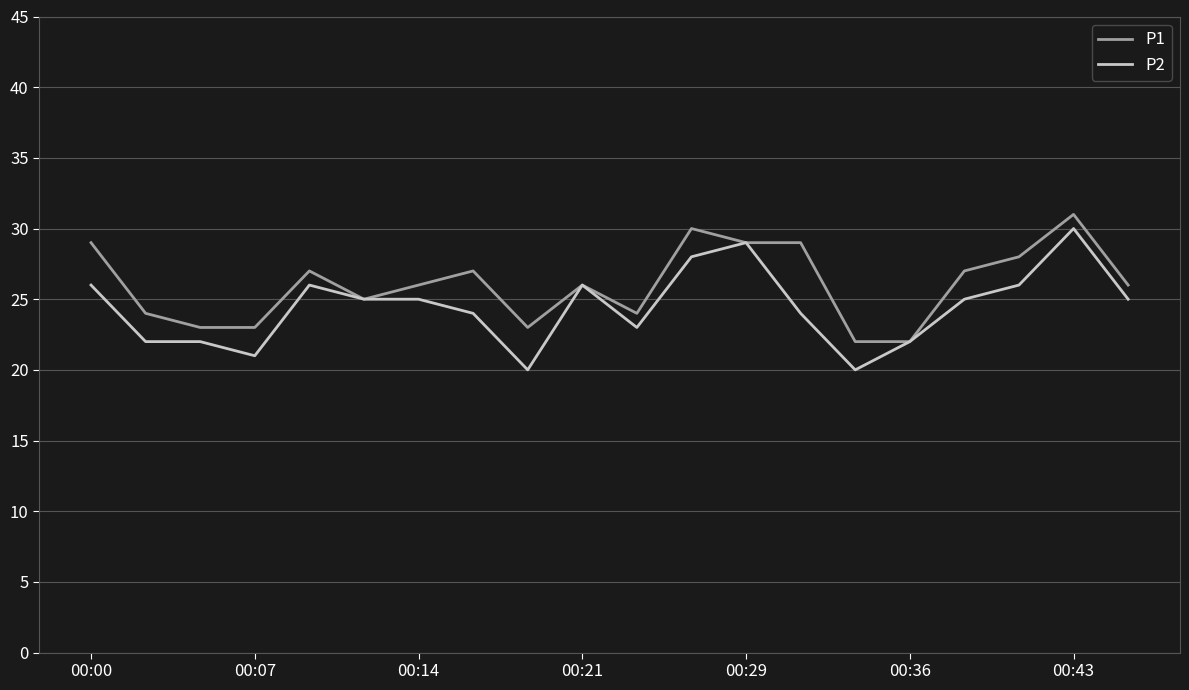

What is the maximum value shown in the chart?

31